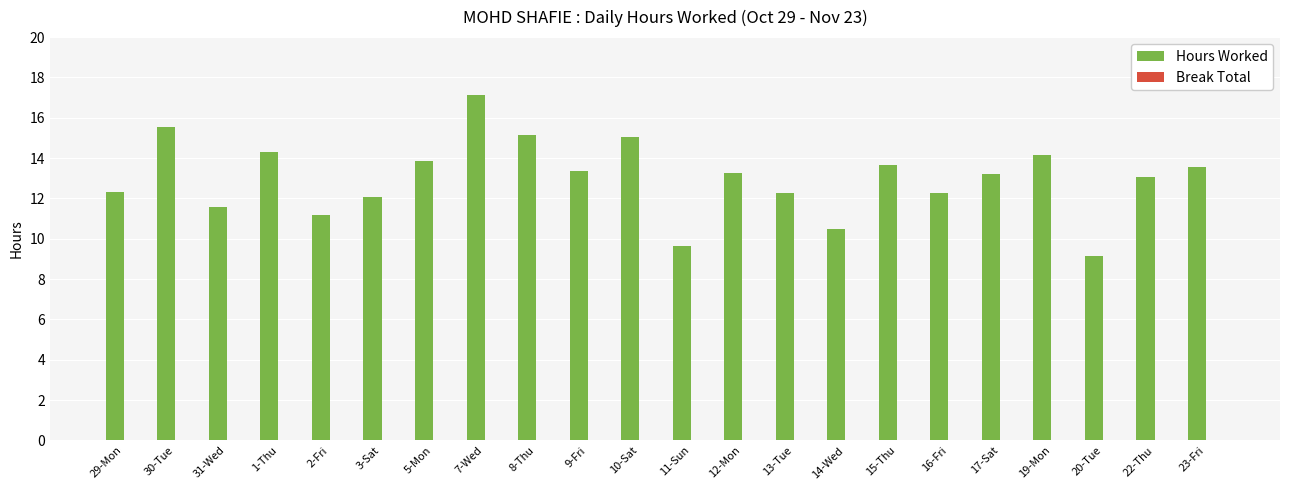

How many categories are shown in the chart?

22